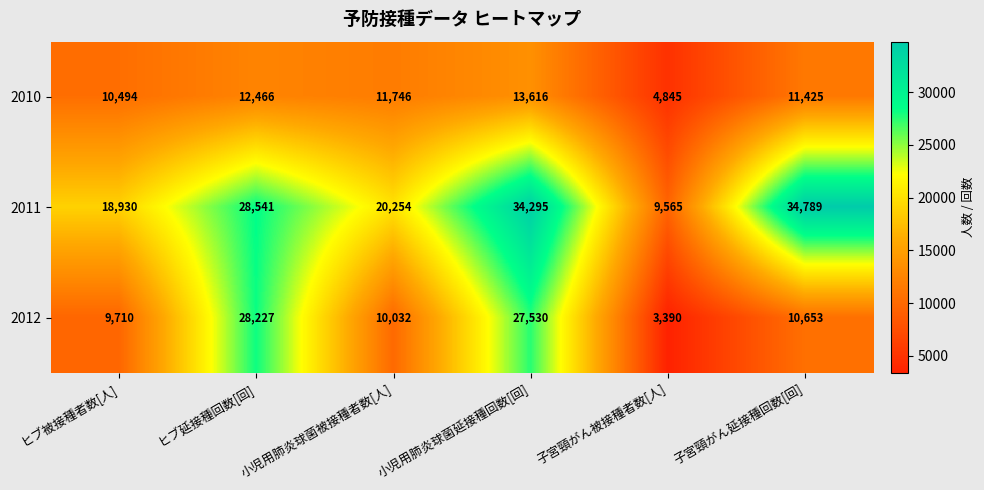

List the series in order of their peak value, lowest first.

2010, 2012, 2011